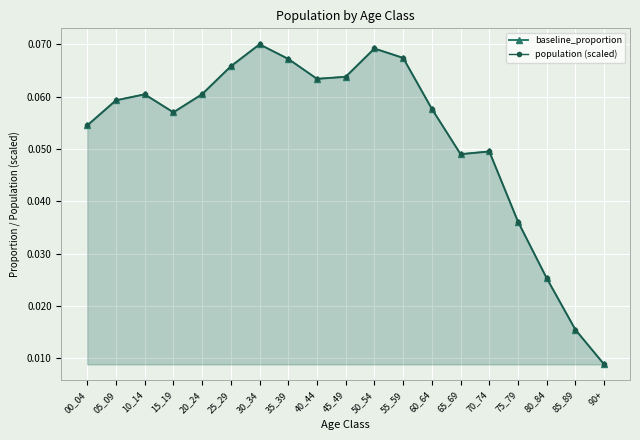

At which category is the sum across all series the highest?

30_34